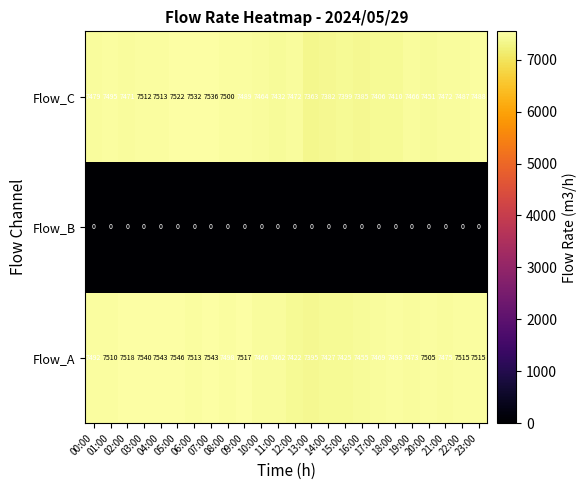

What is the difference between the second highest and minimum values in the Flow_A series?

148